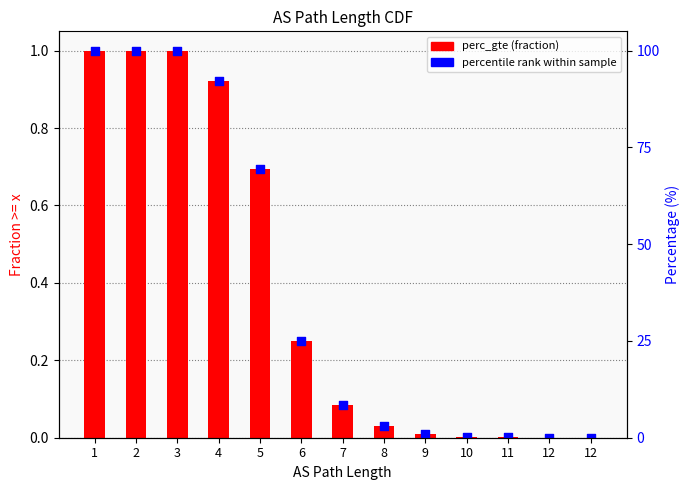

At which category is the sum across all series the highest?

1